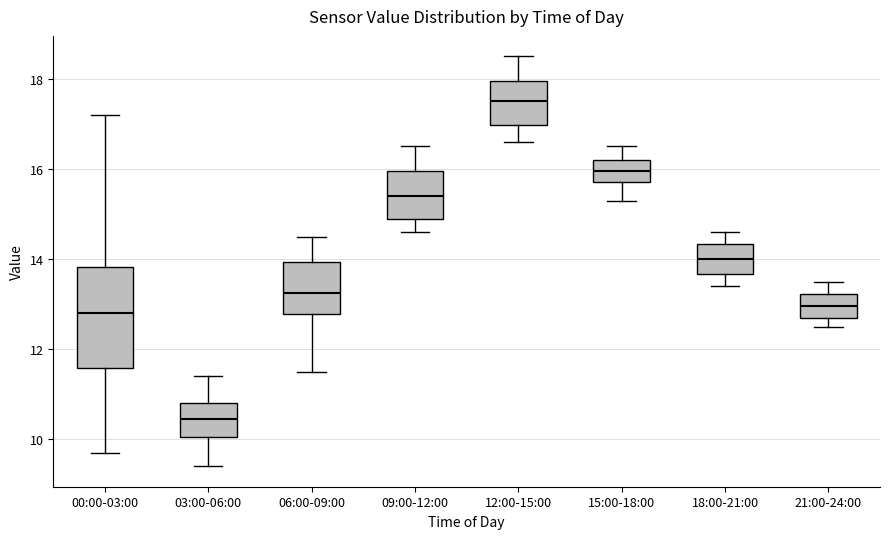

Reading left to right, transcribe this box plot: for each box, give where its median line is, the range the box spans, and where its two whiskers end, as read against the y-axis. The values are not printed on the chart, so give them approximately, as read against the axis.

00:00-03:00: median 12.8, box 11.6 to 13.8, whiskers 9.8 to 17.2
03:00-06:00: median 10.4, box 10.0 to 10.8, whiskers 9.4 to 11.4
06:00-09:00: median 13.2, box 12.8 to 14.0, whiskers 11.6 to 14.6
09:00-12:00: median 15.4, box 15.0 to 16.0, whiskers 14.6 to 16.6
12:00-15:00: median 17.6, box 17.0 to 18.0, whiskers 16.6 to 18.6
15:00-18:00: median 16.0, box 15.8 to 16.2, whiskers 15.4 to 16.6
18:00-21:00: median 14.0, box 13.6 to 14.4, whiskers 13.4 to 14.6
21:00-24:00: median 13.0, box 12.8 to 13.2, whiskers 12.6 to 13.6